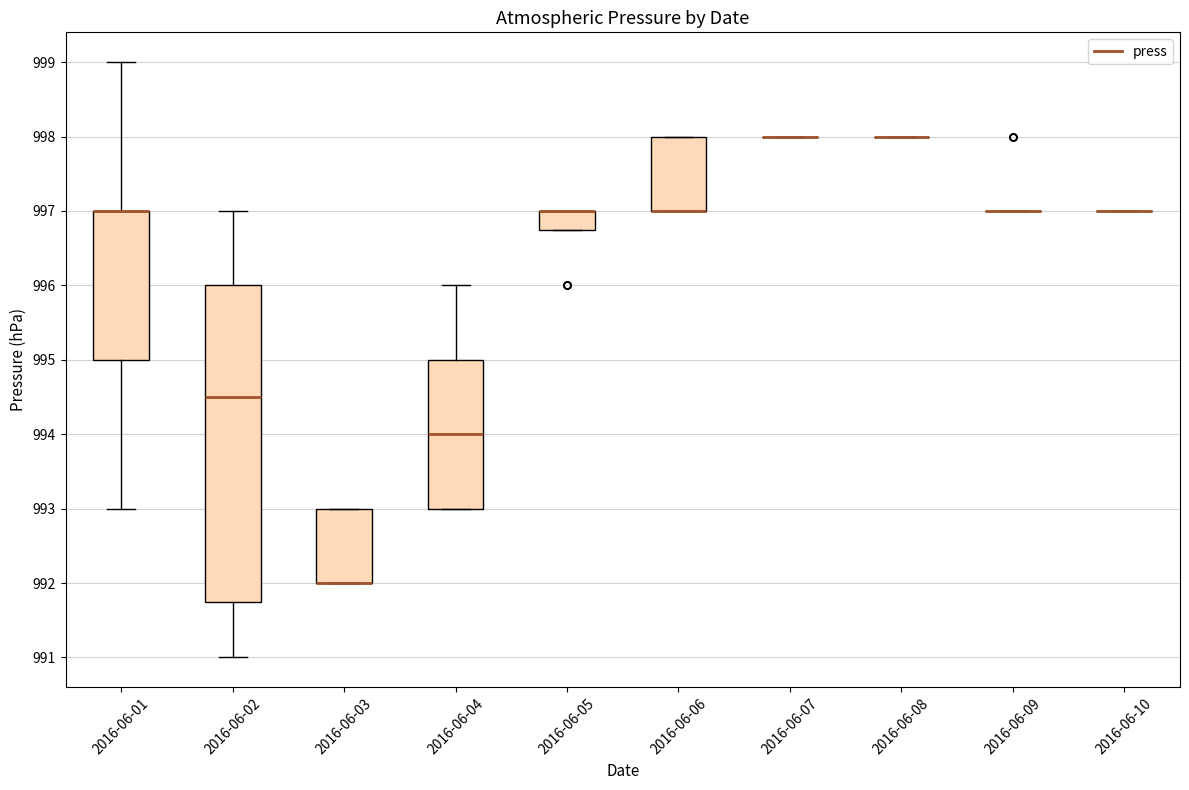

Reading left to right, read every box against the y-axis: the position of its median line, the range the box covers, and the ends of its whiskers. The values are not printed on the chart, so give them approximately, as read against the axis.

2016-06-01: median 997.0 (drawn on the box's upper edge), box 995.0 to 997.0, whiskers 993.0 to 999.0
2016-06-02: median 994.5, box 991.8 to 996.0, whiskers 991.0 to 997.0
2016-06-03: median 992.0 (drawn on the box's lower edge), box 992.0 to 993.0, whiskers 992.0 to 993.0
2016-06-04: median 994.0, box 993.0 to 995.0, whiskers 993.0 to 996.0
2016-06-05: median 997.0 (drawn on the box's upper edge), box 996.8 to 997.0, whiskers 996.8 to 997.0
2016-06-06: median 997.0 (drawn on the box's lower edge), box 997.0 to 998.0, whiskers 997.0 to 998.0
2016-06-07: box collapsed to a line at 998.0, whiskers 998.0 to 998.0
2016-06-08: box collapsed to a line at 998.0, whiskers 998.0 to 998.0
2016-06-09: box collapsed to a line at 997.0, whiskers 997.0 to 997.0
2016-06-10: box collapsed to a line at 997.0, whiskers 997.0 to 997.0